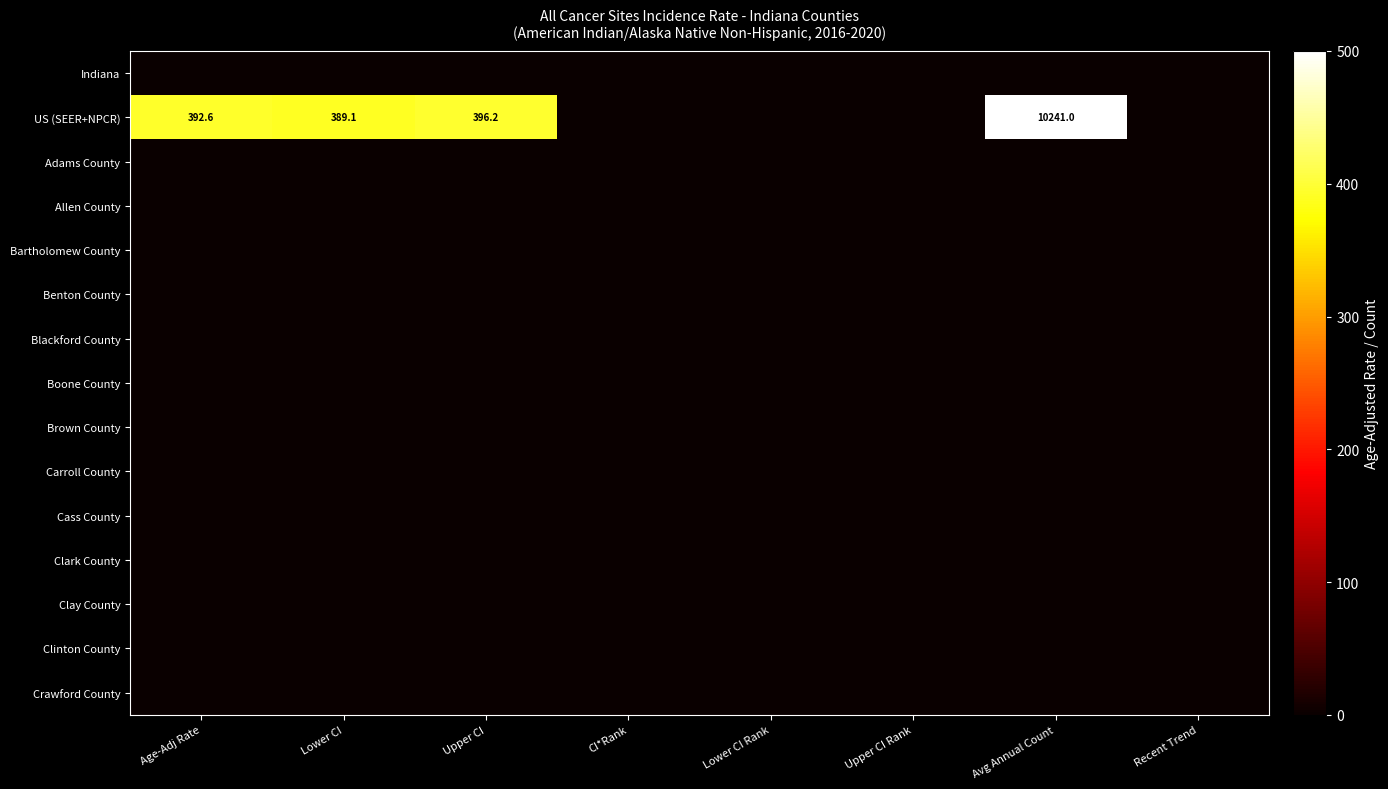

Between Recent Trend and Lower CI Rank, which is larger?

Recent Trend